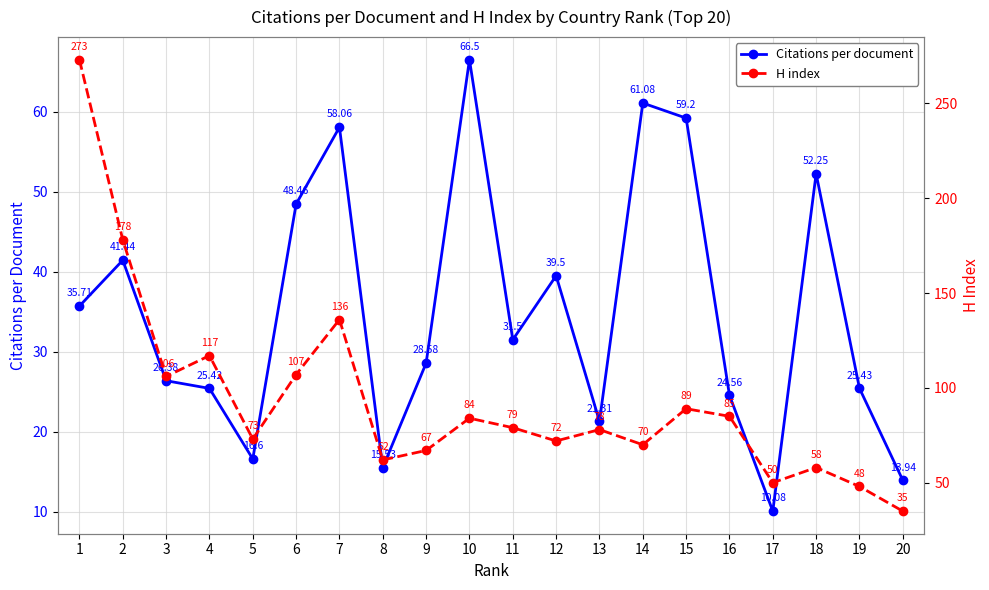

Reading left to right, extract all data points from this chart.

Citations per document: 1=35.7	2=41.4	3=26.4	4=25.4	5=16.6	6=48.5	7=58.1	8=15.5	9=28.6	10=66.5	11=31.5	12=39.5	13=21.3	14=61.1	15=59.2	16=24.6	17=10.1	18=52.2	19=25.4	20=13.9
H index: 1=273.0	2=178.0	3=106.0	4=117.0	5=73.0	6=107.0	7=136.0	8=62.0	9=67.0	10=84.0	11=79.0	12=72.0	13=78.0	14=70.0	15=89.0	16=85.0	17=50.0	18=58.0	19=48.0	20=35.0